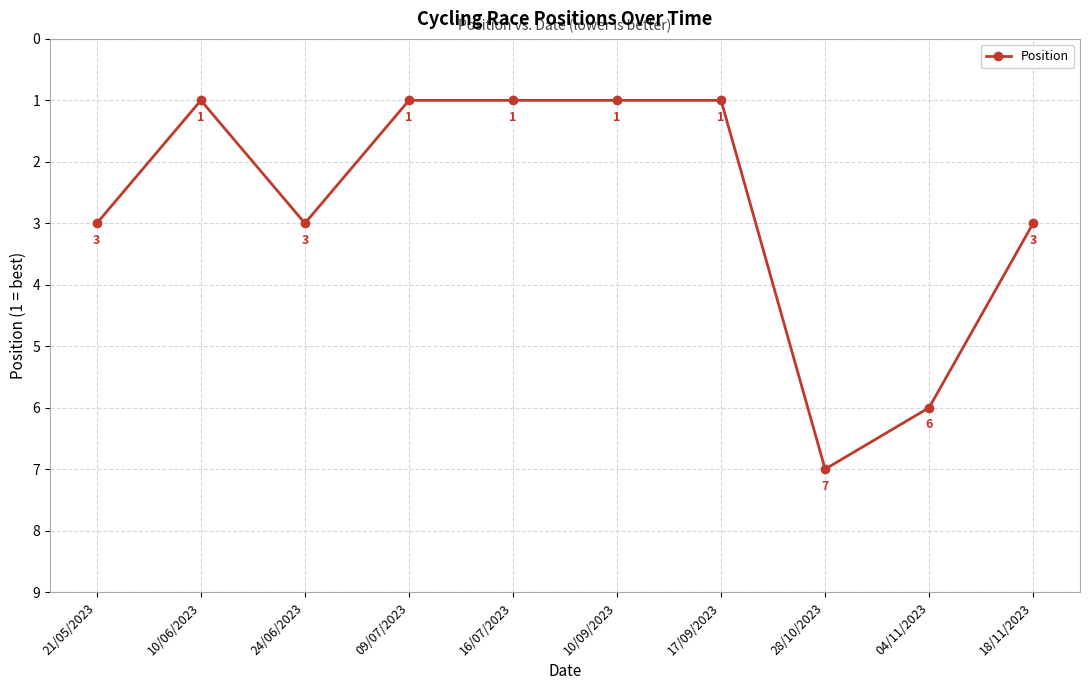

Which label corresponds to the largest value in the chart?

28/10/2023